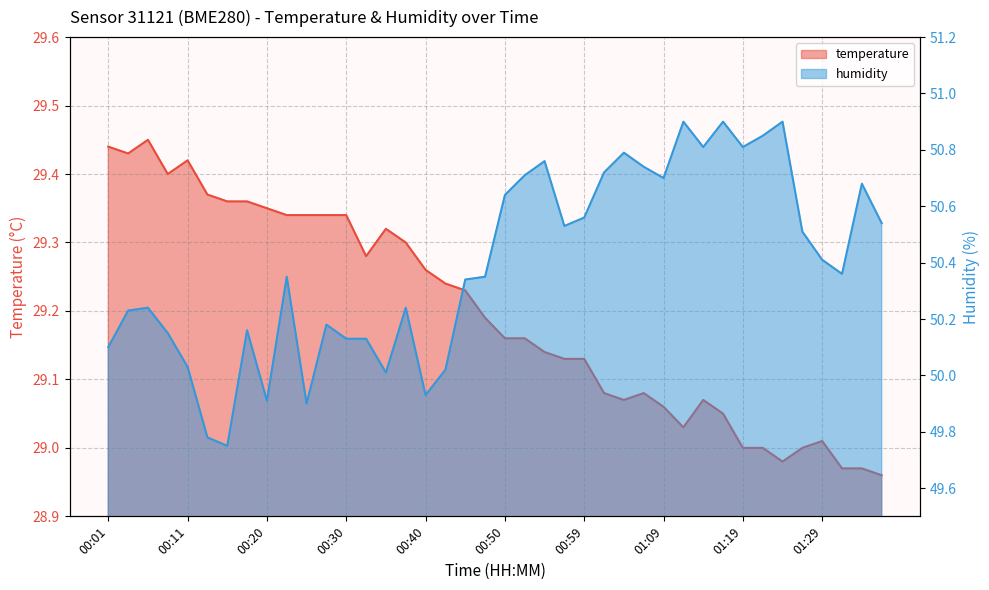

True or false: temperature has more than 2 points higher than both neighbors.

True